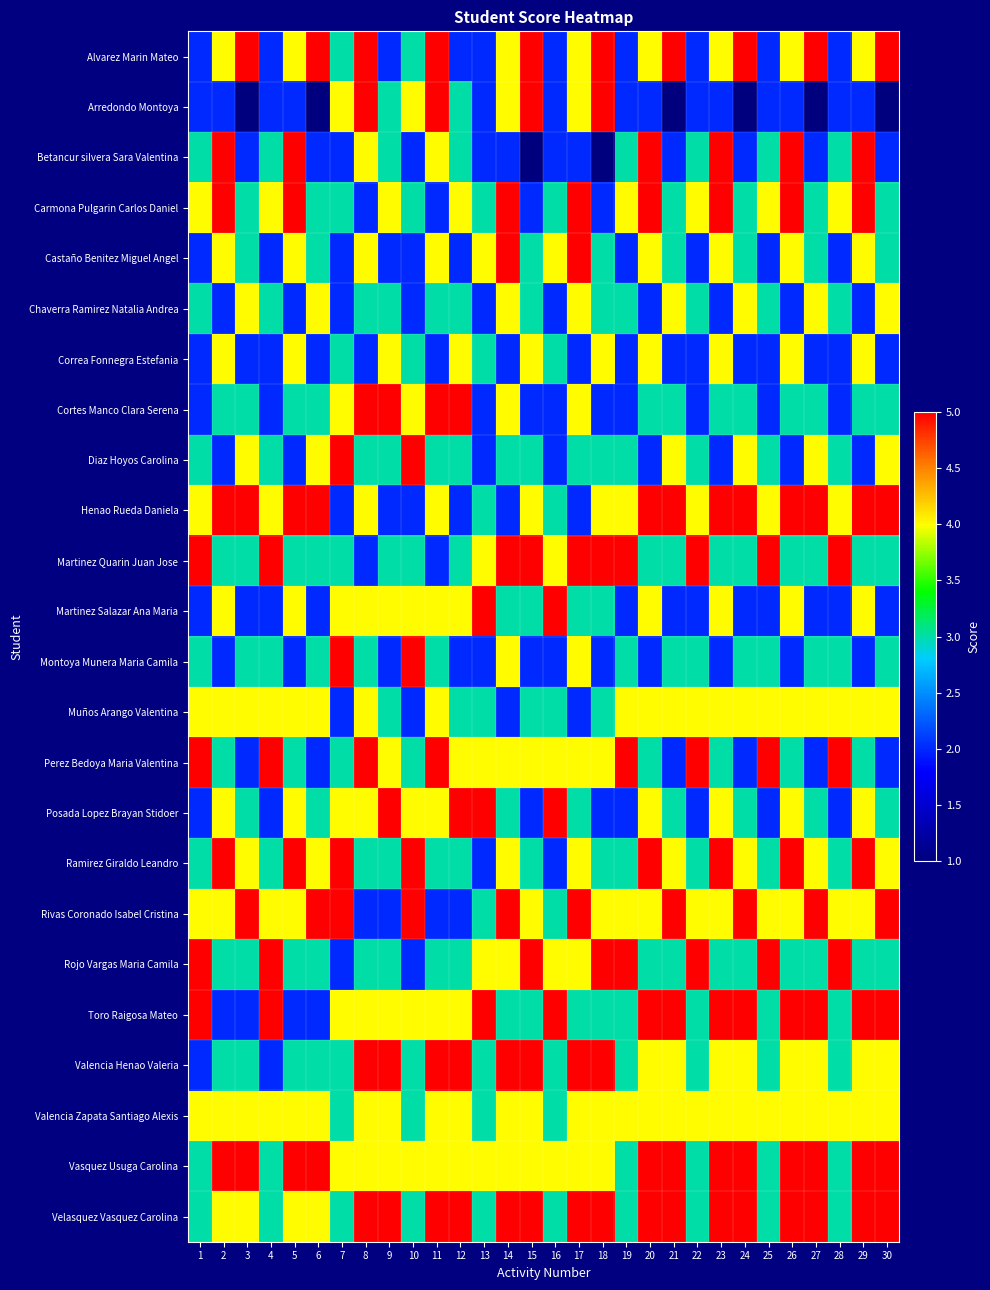

Reading left to right, what are all the values shown in this chart?

Alvarez Marin Mateo: 1=2	2=4	3=5	4=2	5=4	6=5	7=3	8=5	9=2	10=3	11=5	12=2	13=2	14=4	15=5	16=2	17=4	18=5	19=2	20=4	21=5	22=2	23=4	24=5	25=2	26=4	27=5	28=2	29=4	30=5
Arredondo Montoya: 1=2	2=2	3=1	4=2	5=2	6=1	7=4	8=5	9=3	10=4	11=5	12=3	13=2	14=4	15=5	16=2	17=4	18=5	19=2	20=2	21=1	22=2	23=2	24=1	25=2	26=2	27=1	28=2	29=2	30=1
Betancur silvera Sara Valentina: 1=3	2=5	3=2	4=3	5=5	6=2	7=2	8=4	9=3	10=2	11=4	12=3	13=2	14=2	15=1	16=2	17=2	18=1	19=3	20=5	21=2	22=3	23=5	24=2	25=3	26=5	27=2	28=3	29=5	30=2
Carmona Pulgarin Carlos Daniel: 1=4	2=5	3=3	4=4	5=5	6=3	7=3	8=2	9=4	10=3	11=2	12=4	13=3	14=5	15=2	16=3	17=5	18=2	19=4	20=5	21=3	22=4	23=5	24=3	25=4	26=5	27=3	28=4	29=5	30=3
Castaño Benitez Miguel Angel: 1=2	2=4	3=3	4=2	5=4	6=3	7=2	8=4	9=2	10=2	11=4	12=2	13=4	14=5	15=3	16=4	17=5	18=3	19=2	20=4	21=3	22=2	23=4	24=3	25=2	26=4	27=3	28=2	29=4	30=3
Chaverra Ramirez Natalia Andrea: 1=3	2=2	3=4	4=3	5=2	6=4	7=2	8=3	9=3	10=2	11=3	12=3	13=2	14=4	15=3	16=2	17=4	18=3	19=3	20=2	21=4	22=3	23=2	24=4	25=3	26=2	27=4	28=3	29=2	30=4
Correa Fonnegra Estefania: 1=2	2=4	3=2	4=2	5=4	6=2	7=3	8=2	9=4	10=3	11=2	12=4	13=3	14=2	15=4	16=3	17=2	18=4	19=2	20=4	21=2	22=2	23=4	24=2	25=2	26=4	27=2	28=2	29=4	30=2
Cortes Manco Clara Serena: 1=2	2=3	3=3	4=2	5=3	6=3	7=4	8=5	9=5	10=4	11=5	12=5	13=2	14=4	15=2	16=2	17=4	18=2	19=2	20=3	21=3	22=2	23=3	24=3	25=2	26=3	27=3	28=2	29=3	30=3
Diaz Hoyos Carolina: 1=3	2=2	3=4	4=3	5=2	6=4	7=5	8=3	9=3	10=5	11=3	12=3	13=2	14=3	15=3	16=2	17=3	18=3	19=3	20=2	21=4	22=3	23=2	24=4	25=3	26=2	27=4	28=3	29=2	30=4
Henao Rueda Daniela: 1=4	2=5	3=5	4=4	5=5	6=5	7=2	8=4	9=2	10=2	11=4	12=2	13=3	14=2	15=4	16=3	17=2	18=4	19=4	20=5	21=5	22=4	23=5	24=5	25=4	26=5	27=5	28=4	29=5	30=5
Martinez Quarin Juan Jose: 1=5	2=3	3=3	4=5	5=3	6=3	7=3	8=2	9=3	10=3	11=2	12=3	13=4	14=5	15=5	16=4	17=5	18=5	19=5	20=3	21=3	22=5	23=3	24=3	25=5	26=3	27=3	28=5	29=3	30=3
Martinez Salazar Ana Maria: 1=2	2=4	3=2	4=2	5=4	6=2	7=4	8=4	9=4	10=4	11=4	12=4	13=5	14=3	15=3	16=5	17=3	18=3	19=2	20=4	21=2	22=2	23=4	24=2	25=2	26=4	27=2	28=2	29=4	30=2
Montoya Munera Maria Camila: 1=3	2=2	3=3	4=3	5=2	6=3	7=5	8=3	9=2	10=5	11=3	12=2	13=2	14=4	15=2	16=2	17=4	18=2	19=3	20=2	21=3	22=3	23=2	24=3	25=3	26=2	27=3	28=3	29=2	30=3
Muños Arango Valentina: 1=4	2=4	3=4	4=4	5=4	6=4	7=2	8=4	9=3	10=2	11=4	12=3	13=3	14=2	15=3	16=3	17=2	18=3	19=4	20=4	21=4	22=4	23=4	24=4	25=4	26=4	27=4	28=4	29=4	30=4
Perez Bedoya Maria Valentina: 1=5	2=3	3=2	4=5	5=3	6=2	7=3	8=5	9=4	10=3	11=5	12=4	13=4	14=4	15=4	16=4	17=4	18=4	19=5	20=3	21=2	22=5	23=3	24=2	25=5	26=3	27=2	28=5	29=3	30=2
Posada Lopez Brayan Stidoer: 1=2	2=4	3=3	4=2	5=4	6=3	7=4	8=4	9=5	10=4	11=4	12=5	13=5	14=3	15=2	16=5	17=3	18=2	19=2	20=4	21=3	22=2	23=4	24=3	25=2	26=4	27=3	28=2	29=4	30=3
Ramirez Giraldo Leandro: 1=3	2=5	3=4	4=3	5=5	6=4	7=5	8=3	9=3	10=5	11=3	12=3	13=2	14=4	15=3	16=2	17=4	18=3	19=3	20=5	21=4	22=3	23=5	24=4	25=3	26=5	27=4	28=3	29=5	30=4
Rivas Coronado Isabel Cristina: 1=4	2=4	3=5	4=4	5=4	6=5	7=5	8=2	9=2	10=5	11=2	12=2	13=3	14=5	15=4	16=3	17=5	18=4	19=4	20=4	21=5	22=4	23=4	24=5	25=4	26=4	27=5	28=4	29=4	30=5
Rojo Vargas Maria Camila: 1=5	2=3	3=3	4=5	5=3	6=3	7=2	8=3	9=3	10=2	11=3	12=3	13=4	14=4	15=5	16=4	17=4	18=5	19=5	20=3	21=3	22=5	23=3	24=3	25=5	26=3	27=3	28=5	29=3	30=3
Toro Raigosa Mateo: 1=5	2=2	3=2	4=5	5=2	6=2	7=4	8=4	9=4	10=4	11=4	12=4	13=5	14=3	15=3	16=5	17=3	18=3	19=3	20=5	21=5	22=3	23=5	24=5	25=3	26=5	27=5	28=3	29=5	30=5
Valencia Henao Valeria: 1=2	2=3	3=3	4=2	5=3	6=3	7=3	8=5	9=5	10=3	11=5	12=5	13=3	14=5	15=5	16=3	17=5	18=5	19=3	20=4	21=4	22=3	23=4	24=4	25=3	26=4	27=4	28=3	29=4	30=4
Valencia Zapata Santiago Alexis: 1=4	2=4	3=4	4=4	5=4	6=4	7=3	8=4	9=4	10=3	11=4	12=4	13=3	14=4	15=4	16=3	17=4	18=4	19=4	20=4	21=4	22=4	23=4	24=4	25=4	26=4	27=4	28=4	29=4	30=4
Vasquez Usuga Carolina: 1=3	2=5	3=5	4=3	5=5	6=5	7=4	8=4	9=4	10=4	11=4	12=4	13=4	14=4	15=4	16=4	17=4	18=4	19=3	20=5	21=5	22=3	23=5	24=5	25=3	26=5	27=5	28=3	29=5	30=5
Velasquez Vasquez Carolina: 1=3	2=4	3=4	4=3	5=4	6=4	7=3	8=5	9=5	10=3	11=5	12=5	13=3	14=5	15=5	16=3	17=5	18=5	19=3	20=5	21=5	22=3	23=5	24=5	25=3	26=5	27=5	28=3	29=5	30=5